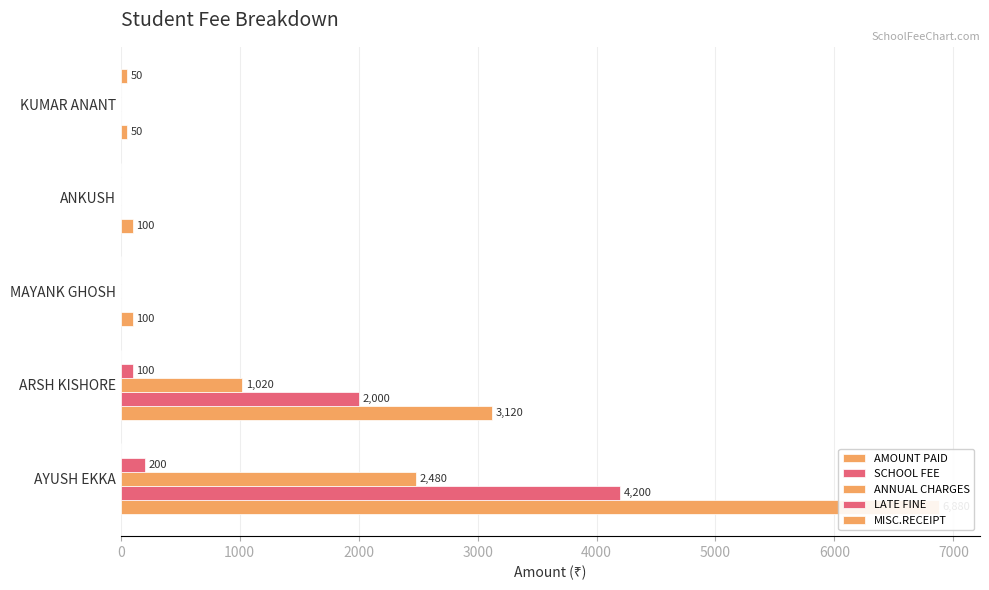

What is the spread (max minus min) of values at MAYANK GHOSH?

100